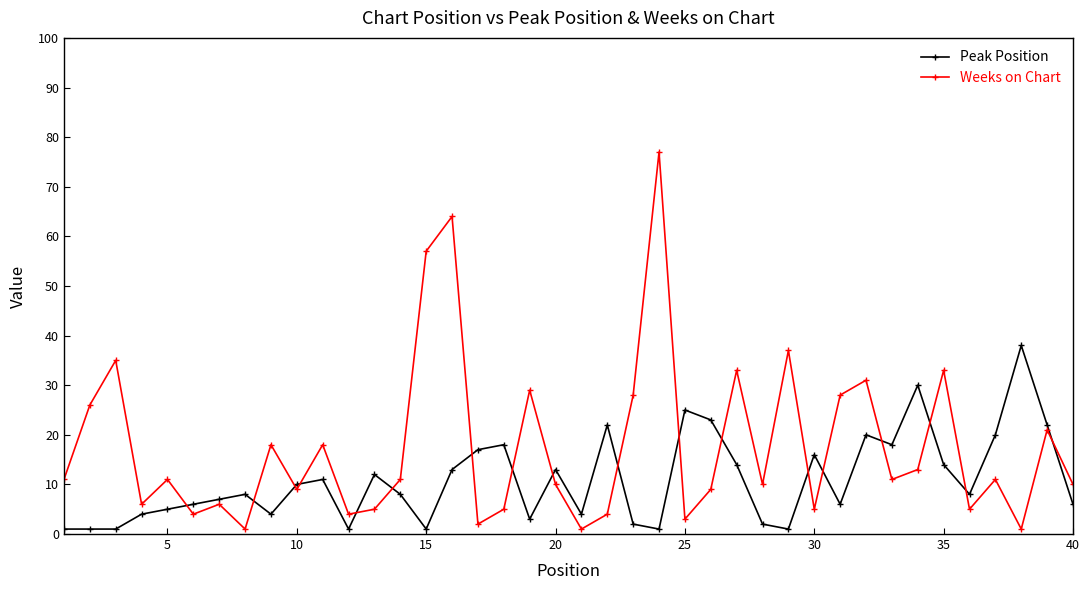

True or false: Weeks on Chart has more than 2 points higher than both neighbors.

True